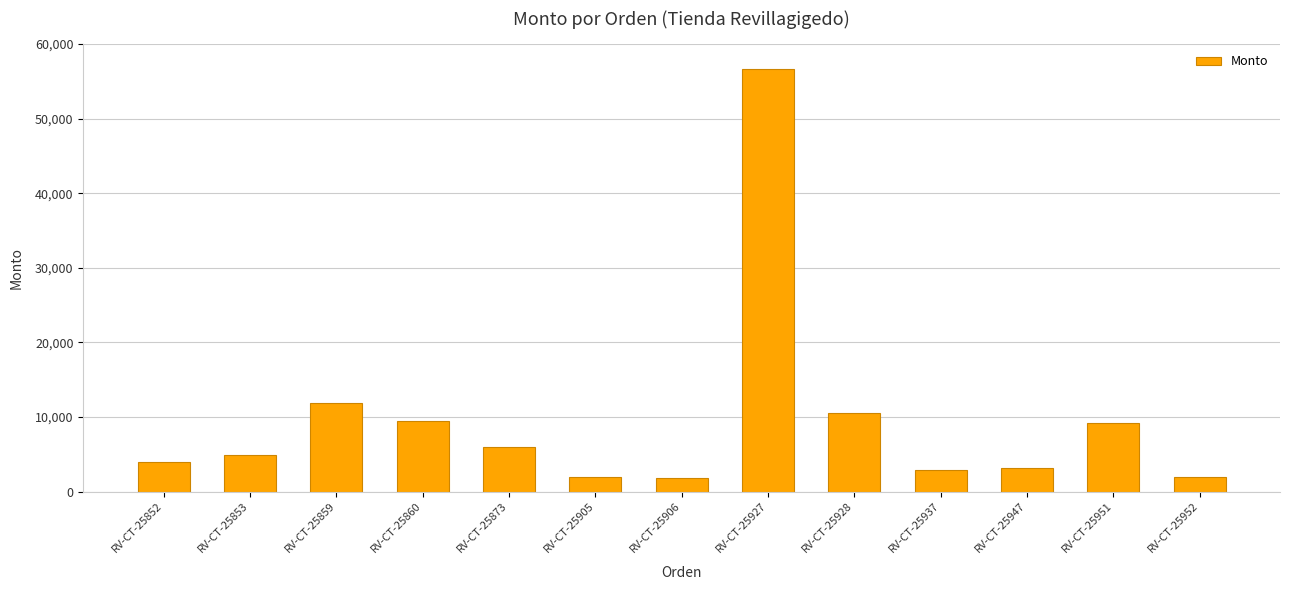

Which label corresponds to the largest value in the chart?

RV-CT-25927